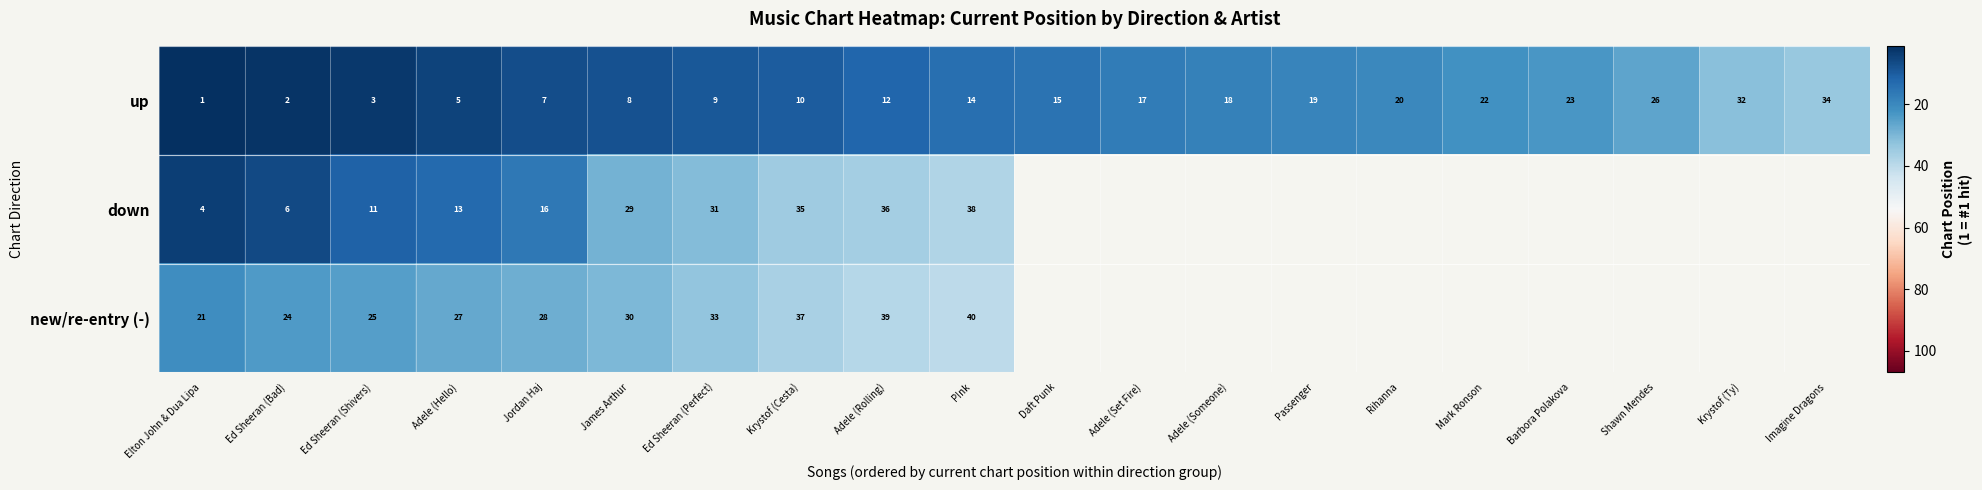

Rank the series at Ed Sheeran (Shivers) from highest to lowest value.

new/re-entry (-), down, up